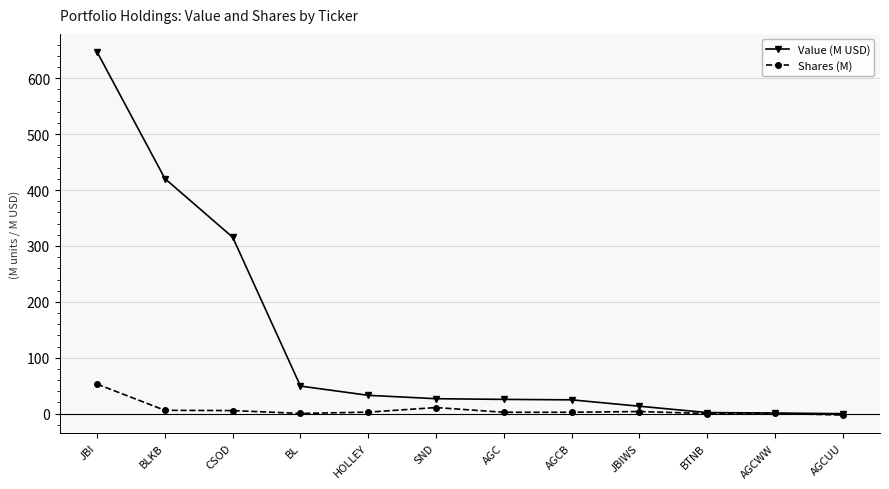

True or false: Value (M USD) has a value of 25.6 at AGC.

True